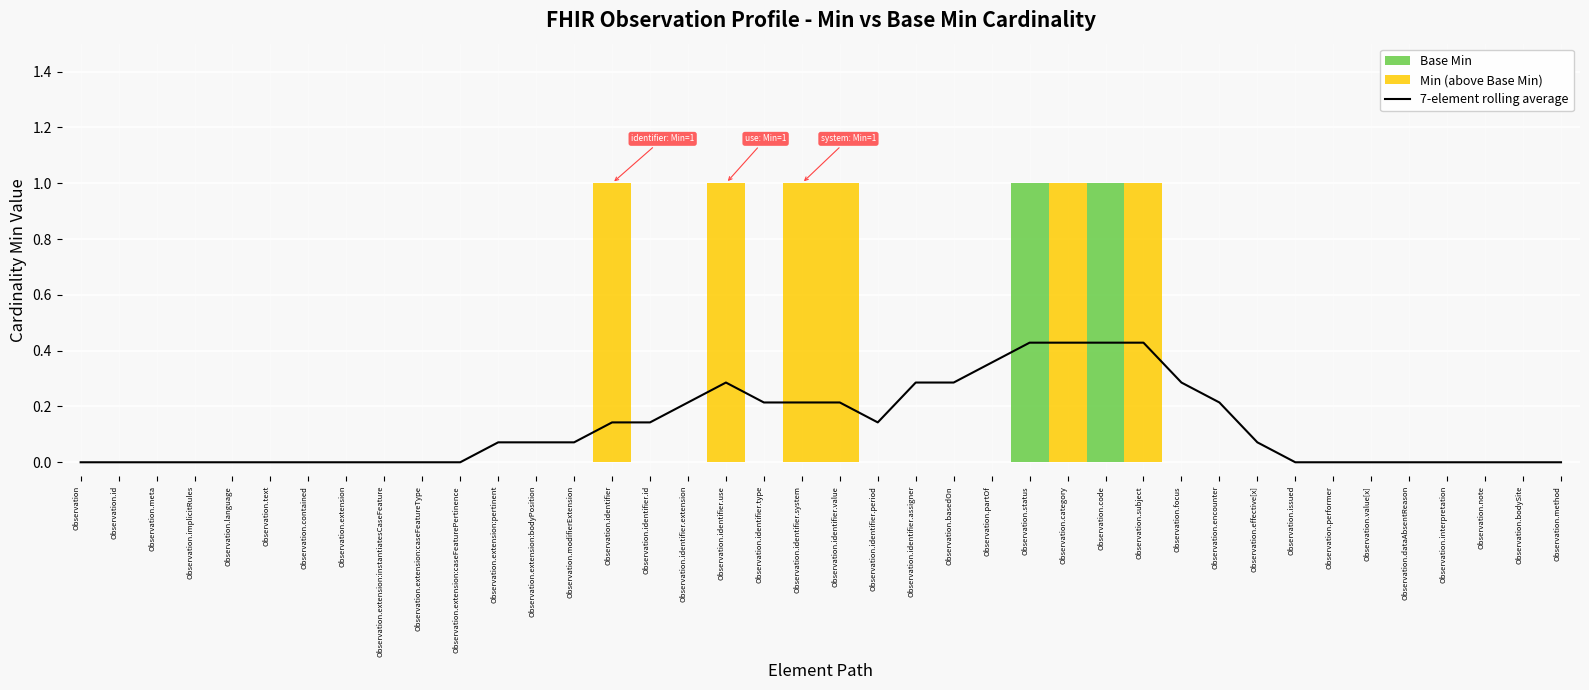

How many lines are shown in the chart?

1